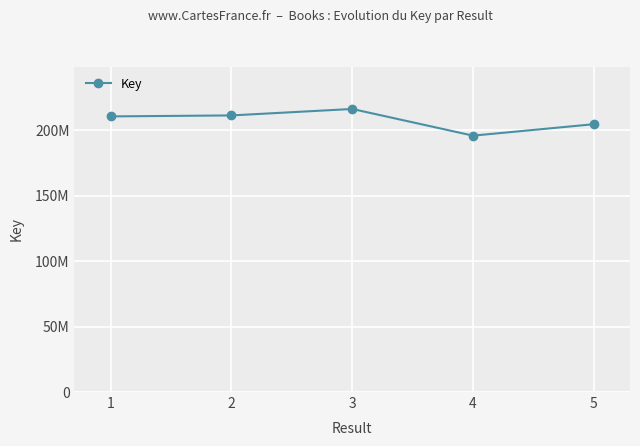

At which category does the data reach its first local valley?

4